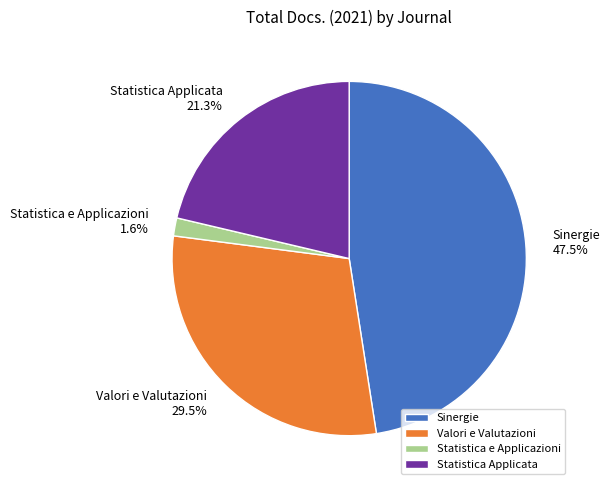

To the nearest percent, what percentage of the pie is Statistica e Applicazioni?

2%